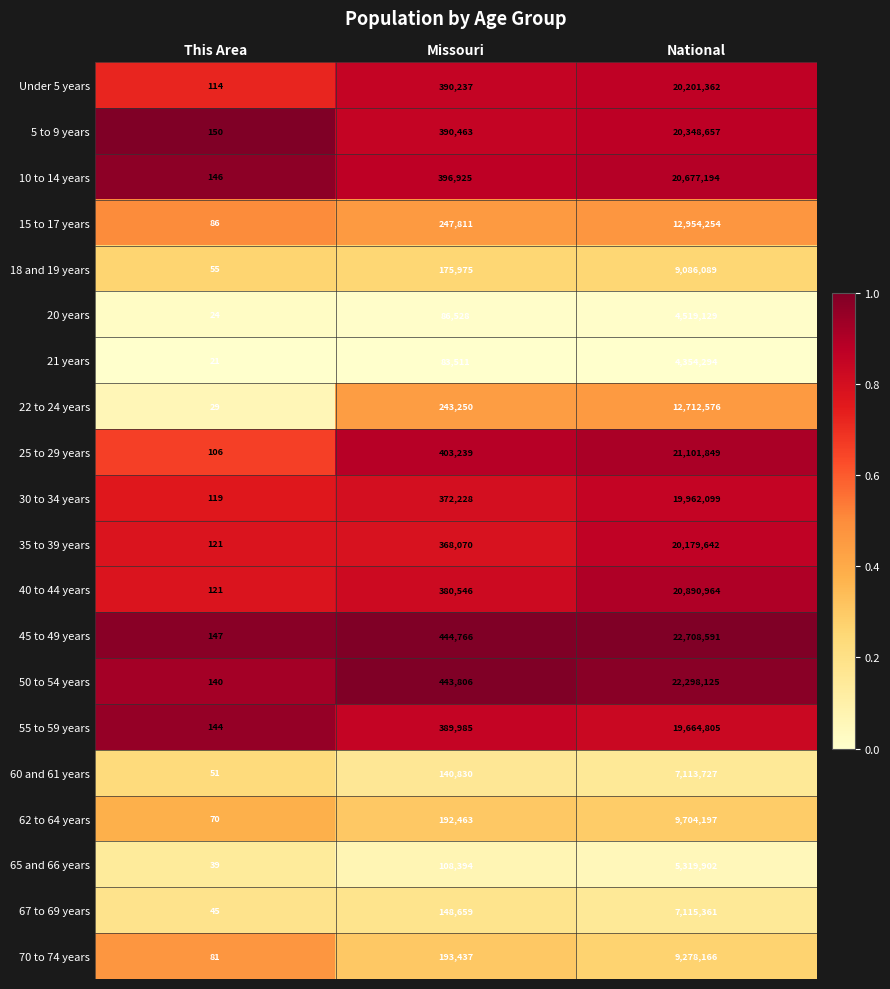

At which label does 55 to 59 years reach its minimum?

This Area